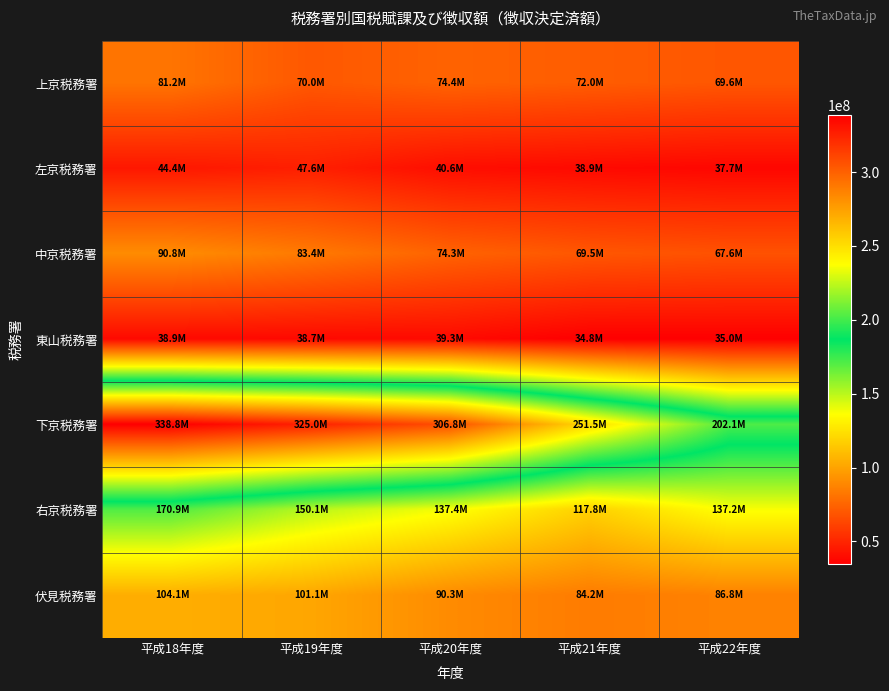

What is the spread (max minus min) of values at 平成20年度?

267530786